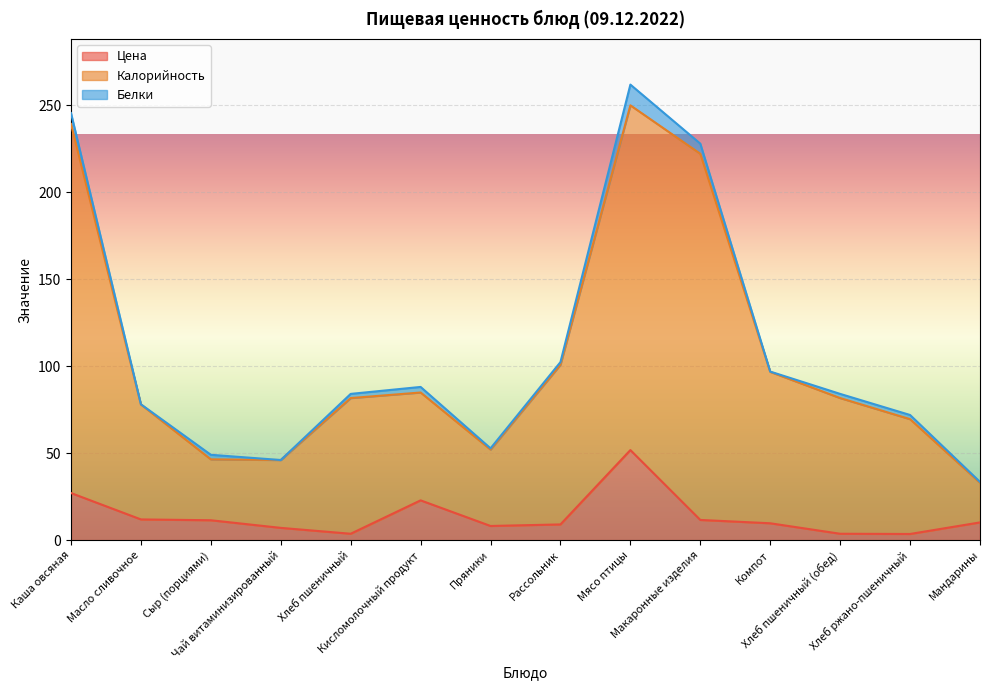

Which series has the widest spread of values?

Калорийность